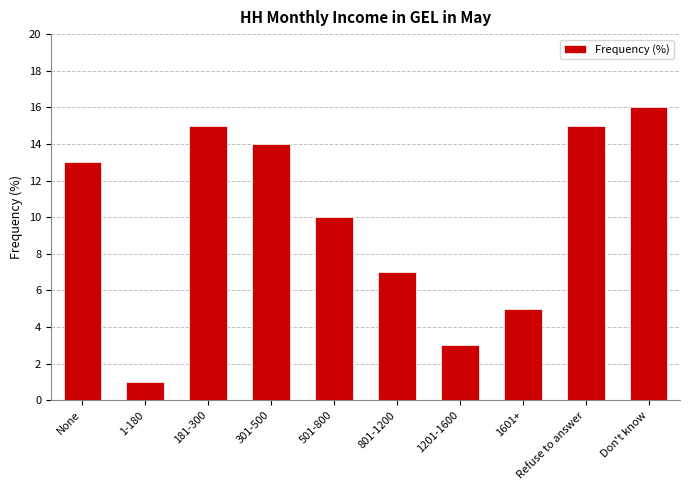

What is the ratio of the value at Don't know to the value at 301-500?

1.1